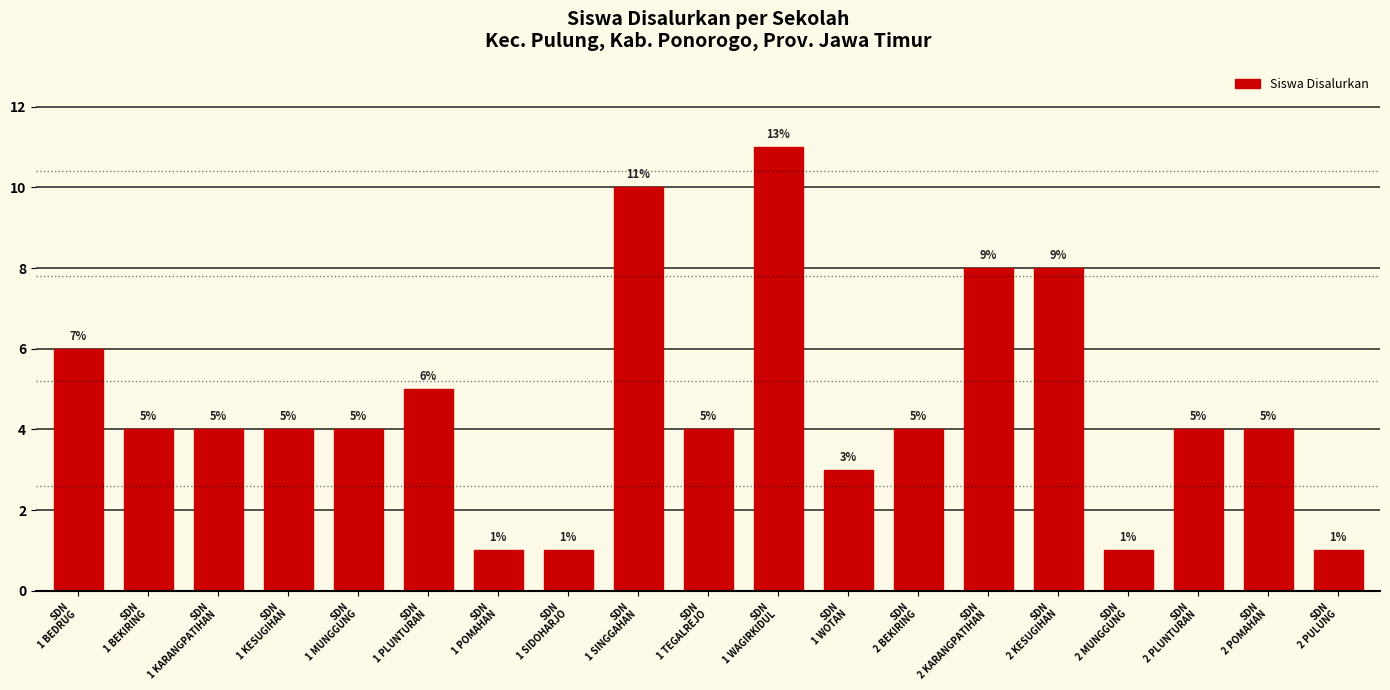

What position from the left is SDN
1 KARANGPATIHAN?

3